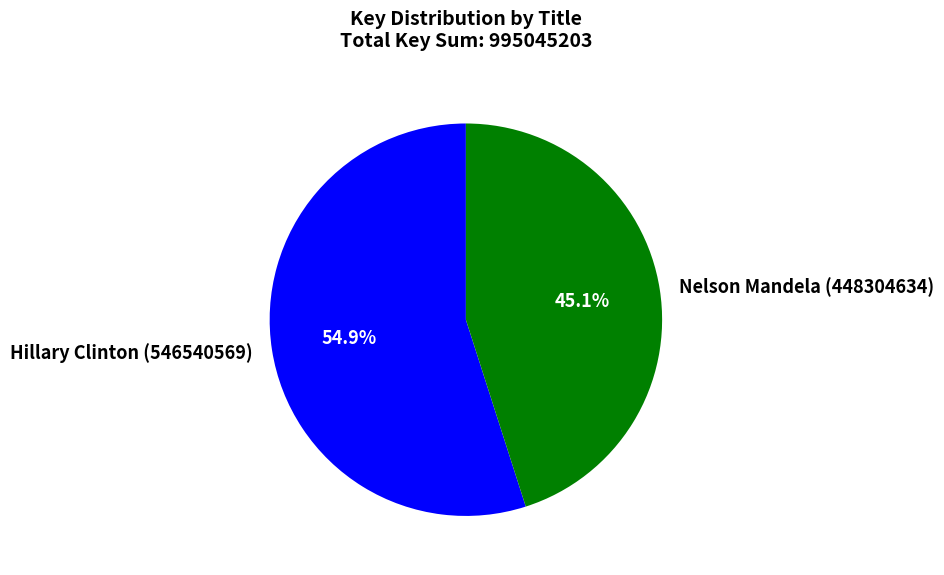

What is the smallest slice in the pie chart?

Nelson Mandela (448304634)